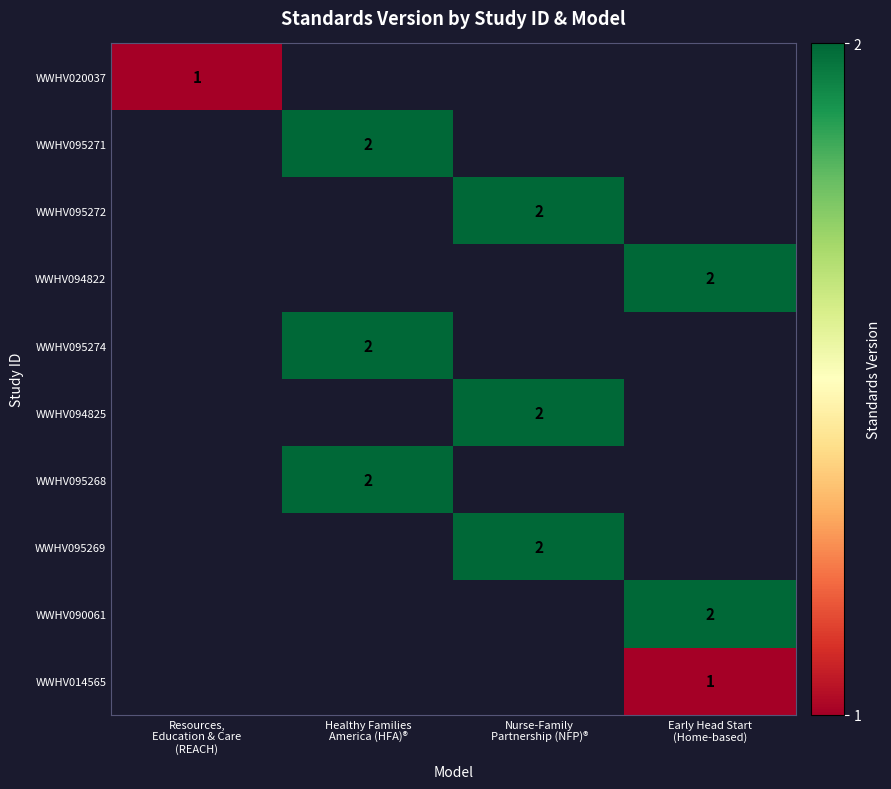

What is the smallest value displayed?

1.0